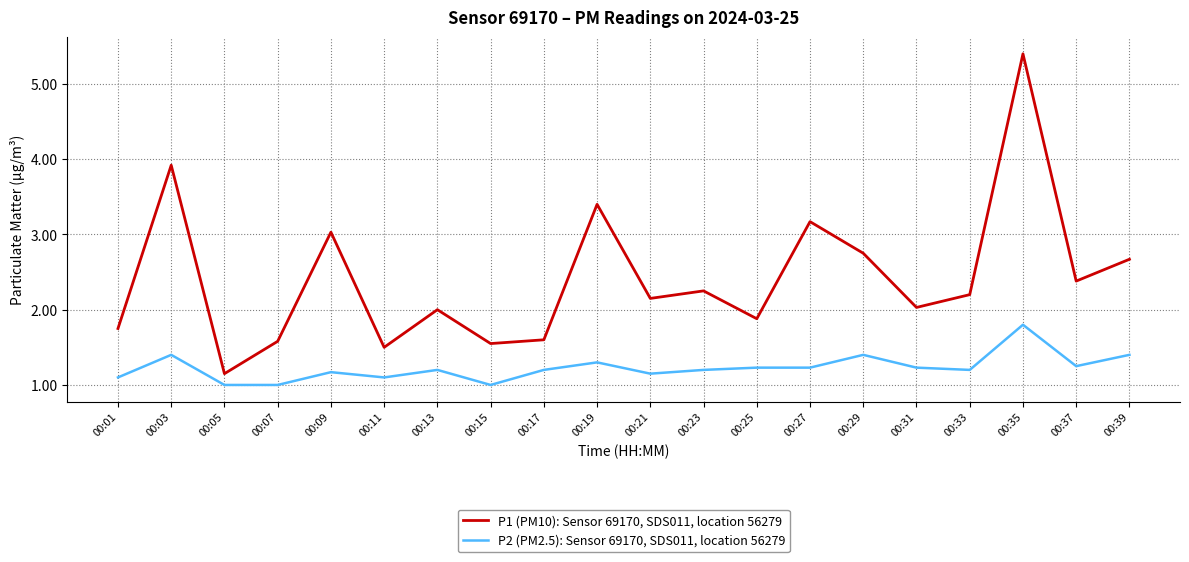

Which series has the widest spread of values?

P1 (PM10): Sensor 69170, SDS011, location 56279